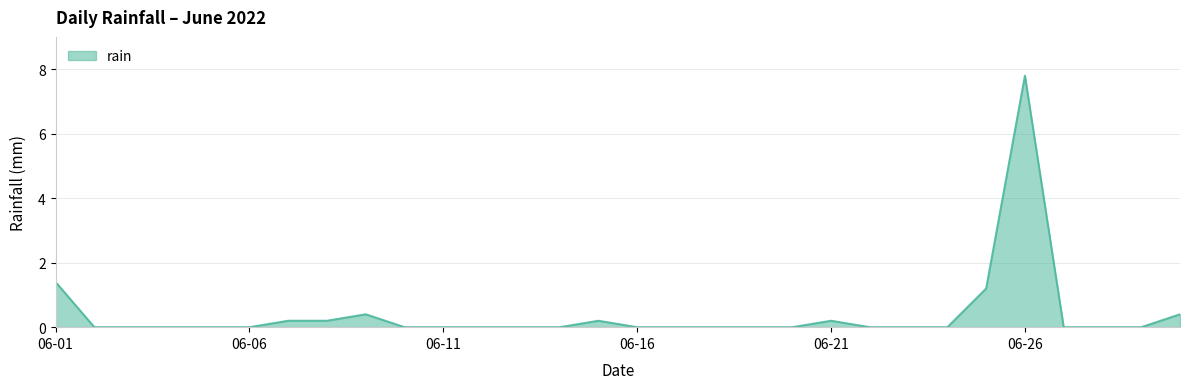

What is the greatest value displayed?

7.8